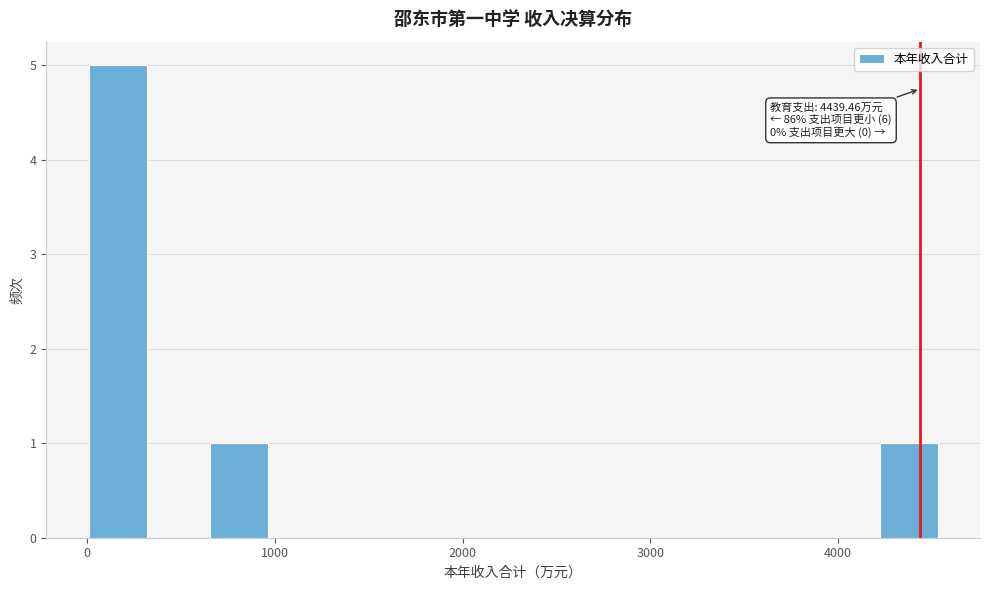

Read against the x-axis, roughly where is the centre of the tallest bar?

200